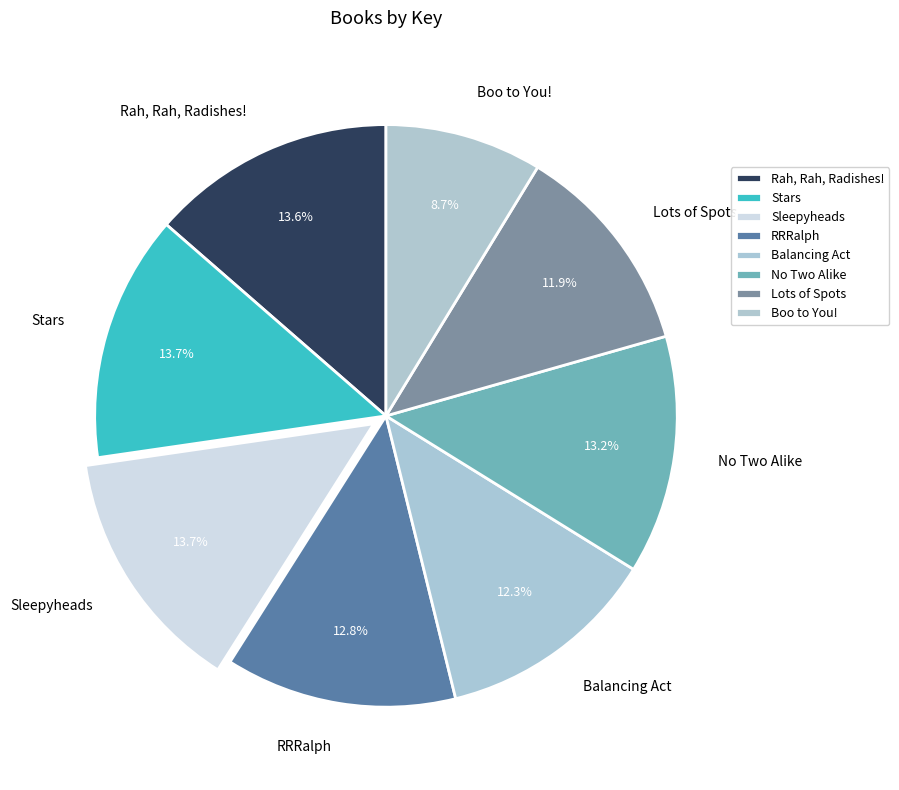

What percentage is the Sleepyheads slice, to the nearest percent?

14%